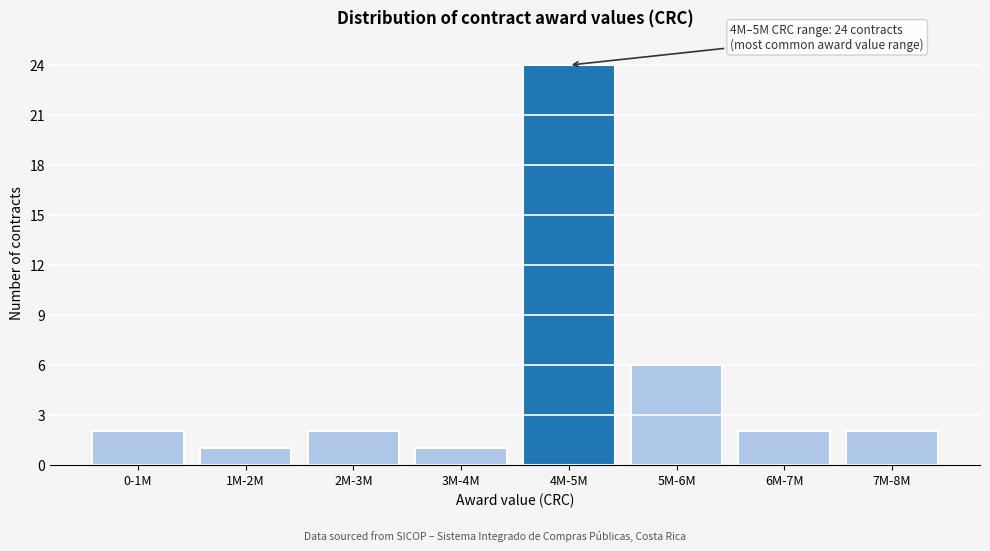

Reading right to left, list all the values displayed in this chart.

7M-8M=2	6M-7M=2	5M-6M=6	4M-5M=24	3M-4M=1	2M-3M=2	1M-2M=1	0-1M=2